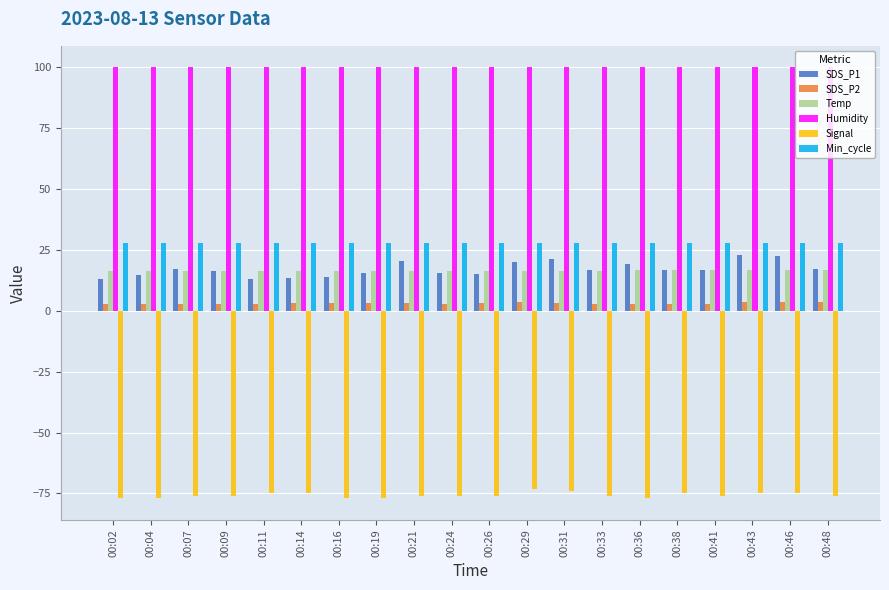

Which series has the widest spread of values?

SDS_P1